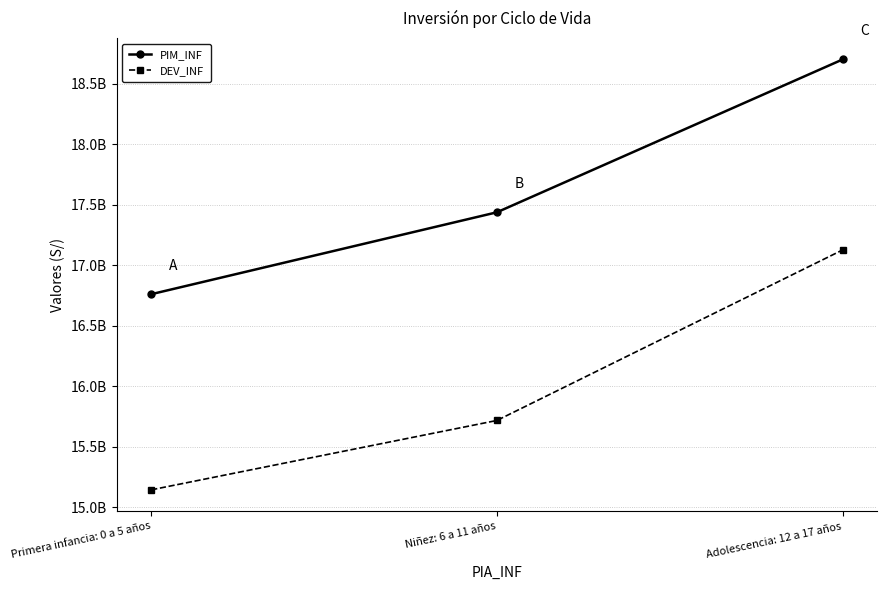

Where is PIM_INF nearest to the value 17729233797?

Niñez: 6 a 11 años